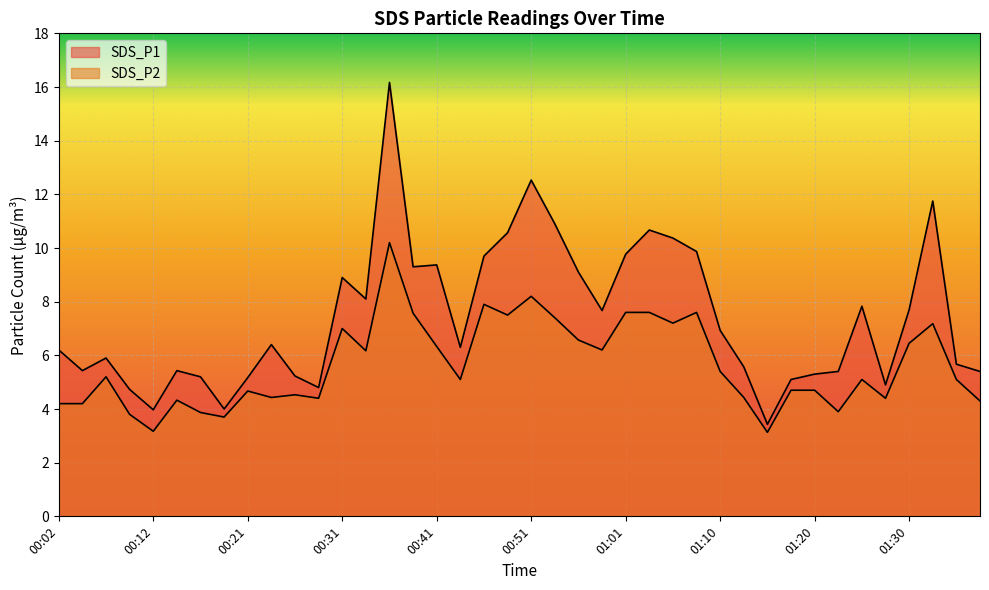

What is the label of the 9th point from the left?

00:21